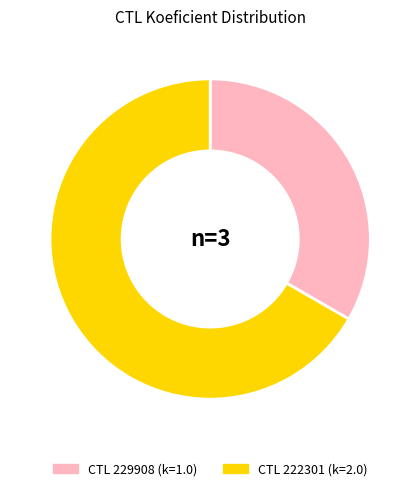

Is there any slice that represents more than half of the pie?

Yes